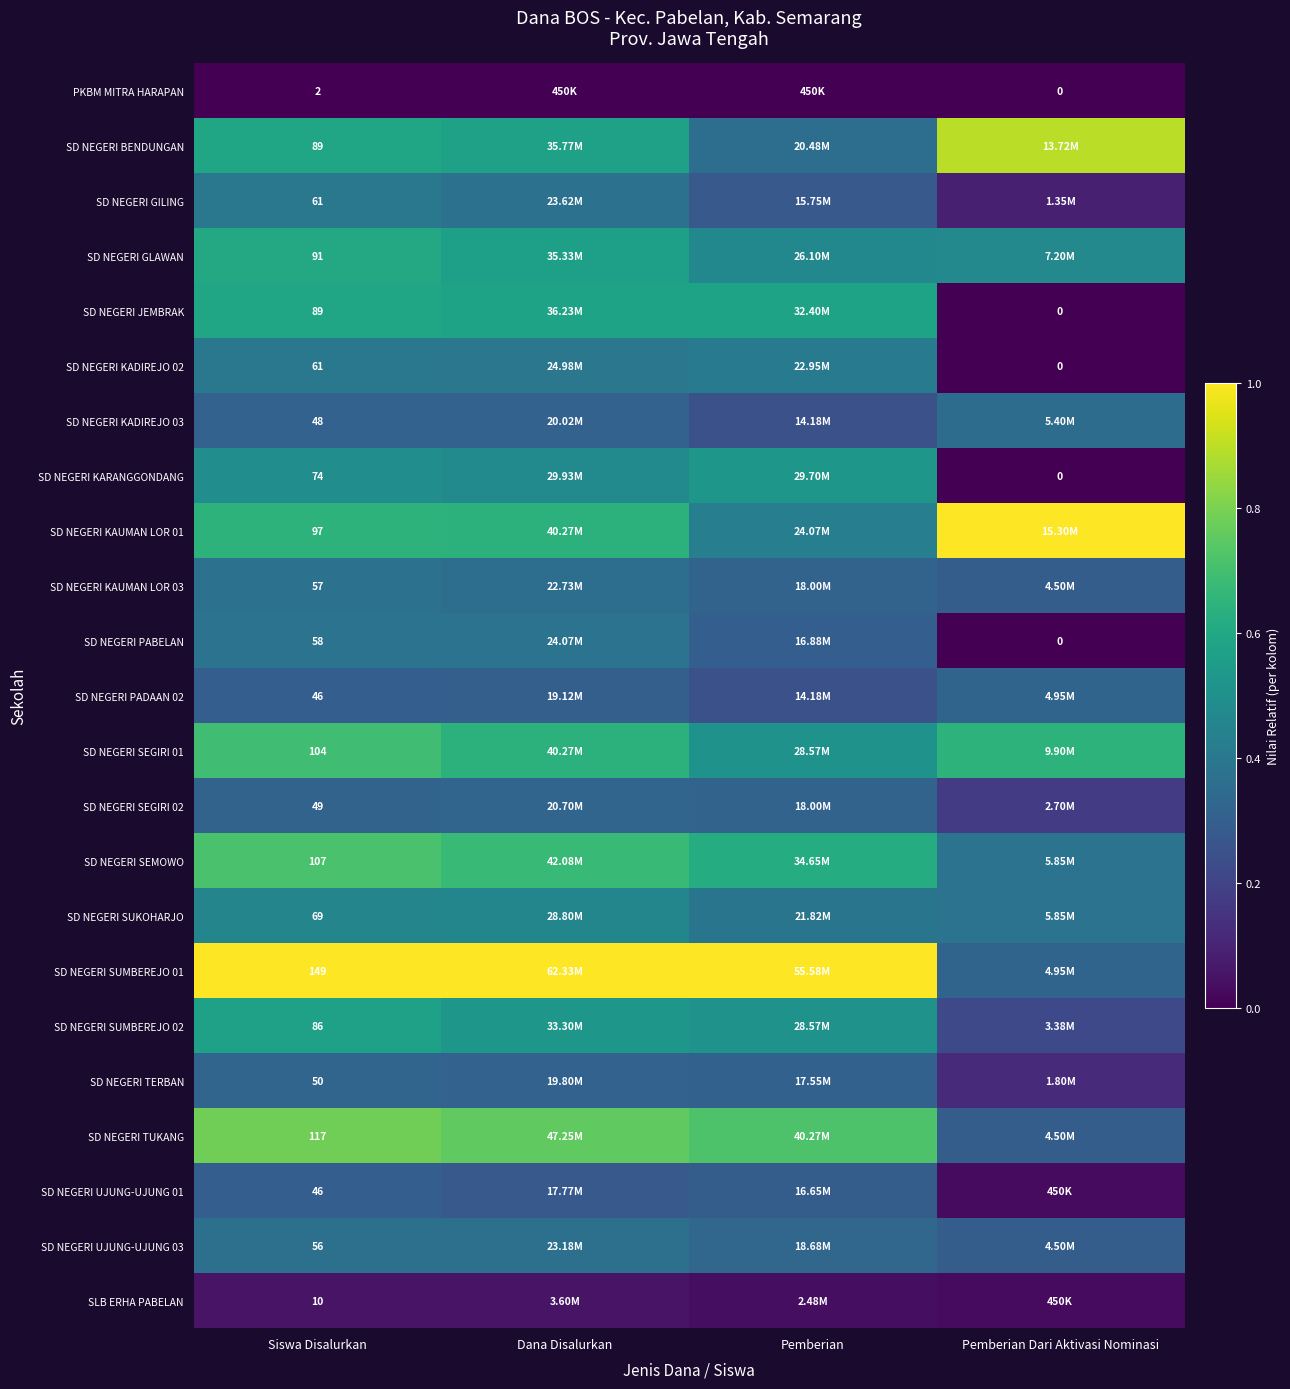

List the series in order of their peak value, lowest first.

PKBM MITRA HARAPAN, SLB ERHA PABELAN, SD NEGERI UJUNG-UJUNG 01, SD NEGERI PADAAN 02, SD NEGERI TERBAN, SD NEGERI SEGIRI 02, SD NEGERI KADIREJO 03, SD NEGERI UJUNG-UJUNG 03, SD NEGERI KAUMAN LOR 03, SD NEGERI PABELAN, SD NEGERI GILING, SD NEGERI KADIREJO 02, SD NEGERI SUKOHARJO, SD NEGERI KARANGGONDANG, SD NEGERI SUMBEREJO 02, SD NEGERI JEMBRAK, SD NEGERI GLAWAN, SD NEGERI SEGIRI 01, SD NEGERI SEMOWO, SD NEGERI TUKANG, SD NEGERI BENDUNGAN, SD NEGERI KAUMAN LOR 01, SD NEGERI SUMBEREJO 01